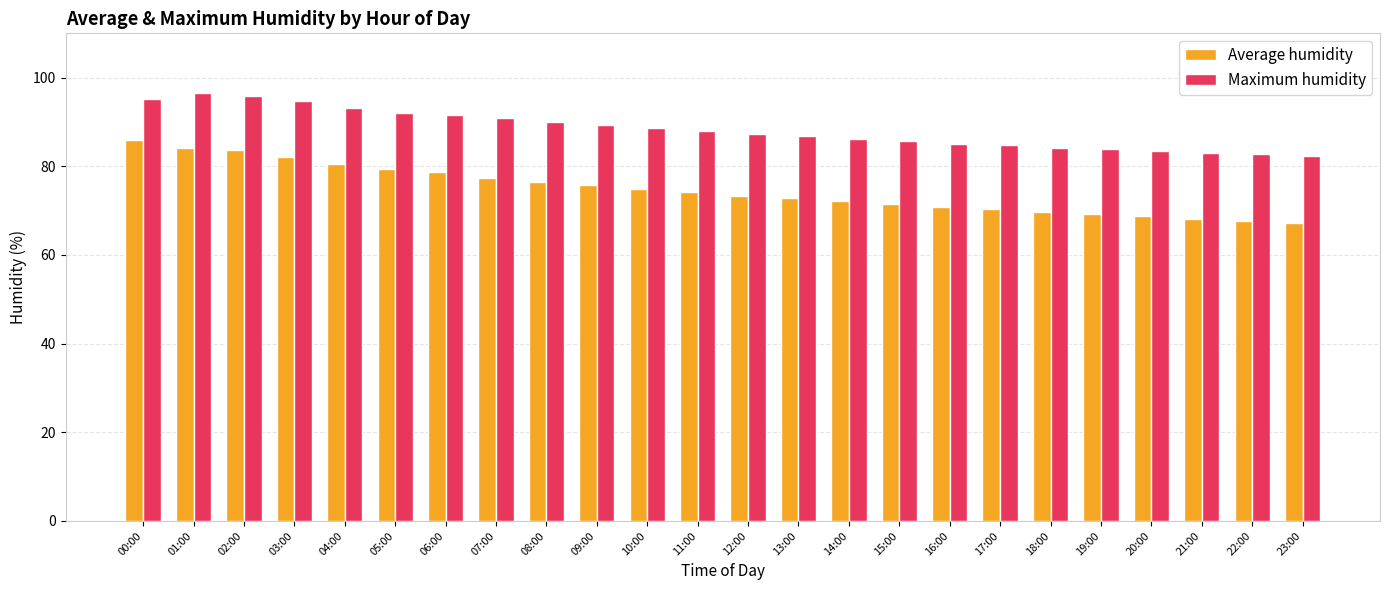

Is it true that Average humidity equals 18.5 at 13:00?

False